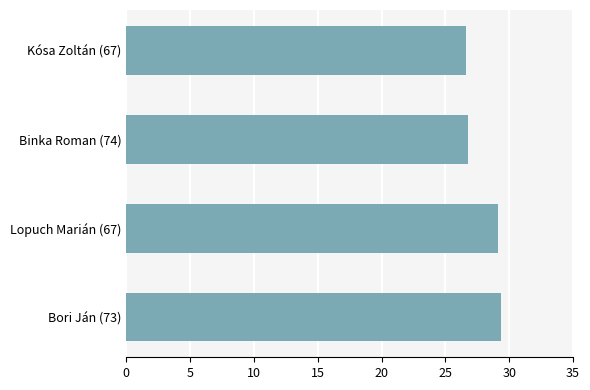

Reading bottom to top, transcribe all the data shown in this chart.

Bori Ján (73)=29.4	Lopuch Marián (67)=29.1	Binka Roman (74)=26.8	Kósa Zoltán (67)=26.6